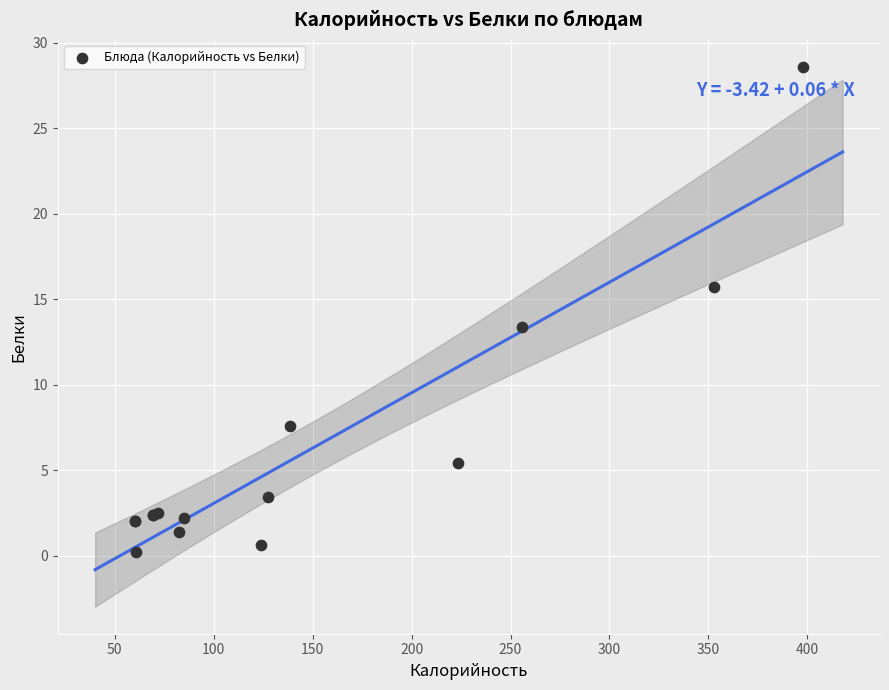

What Y value in the scatter plot is closest to 14?

13.4